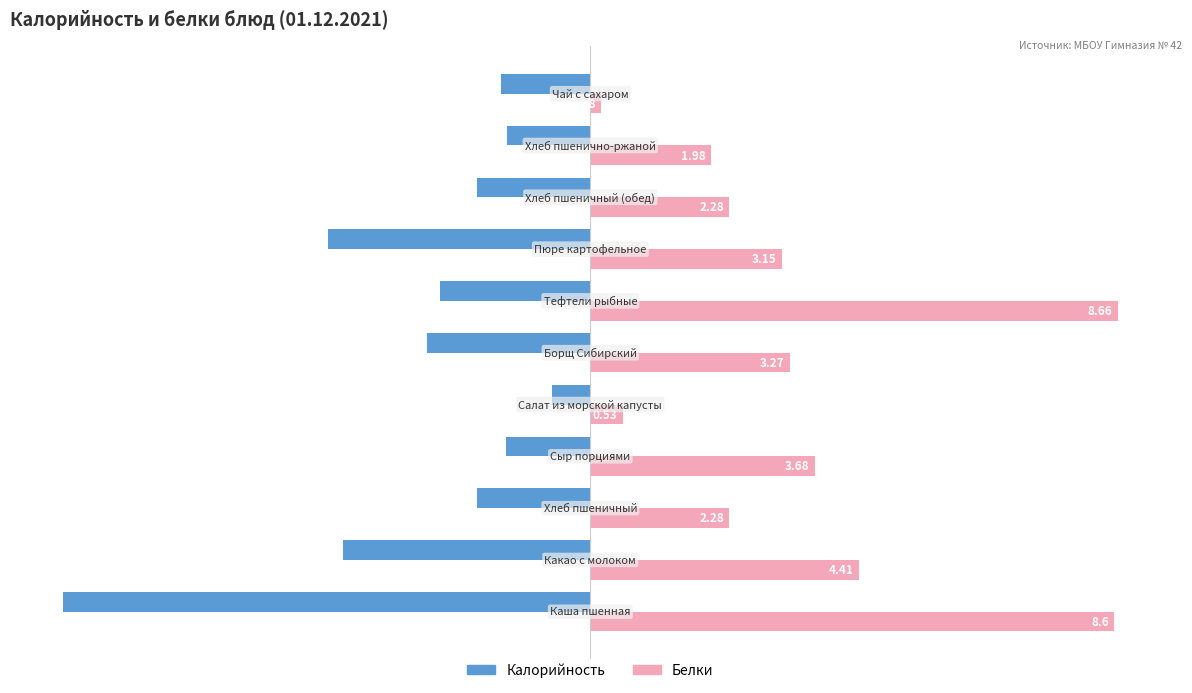

What are all the series names shown in the legend?

Калорийность, Белки